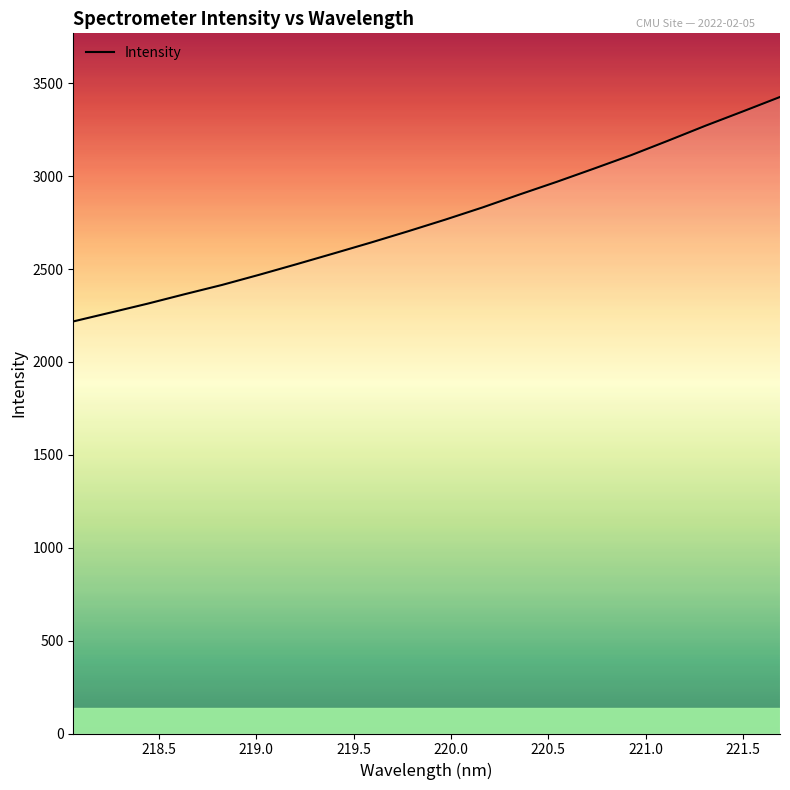

What is the difference between the maximum and minimum values?

1208.1